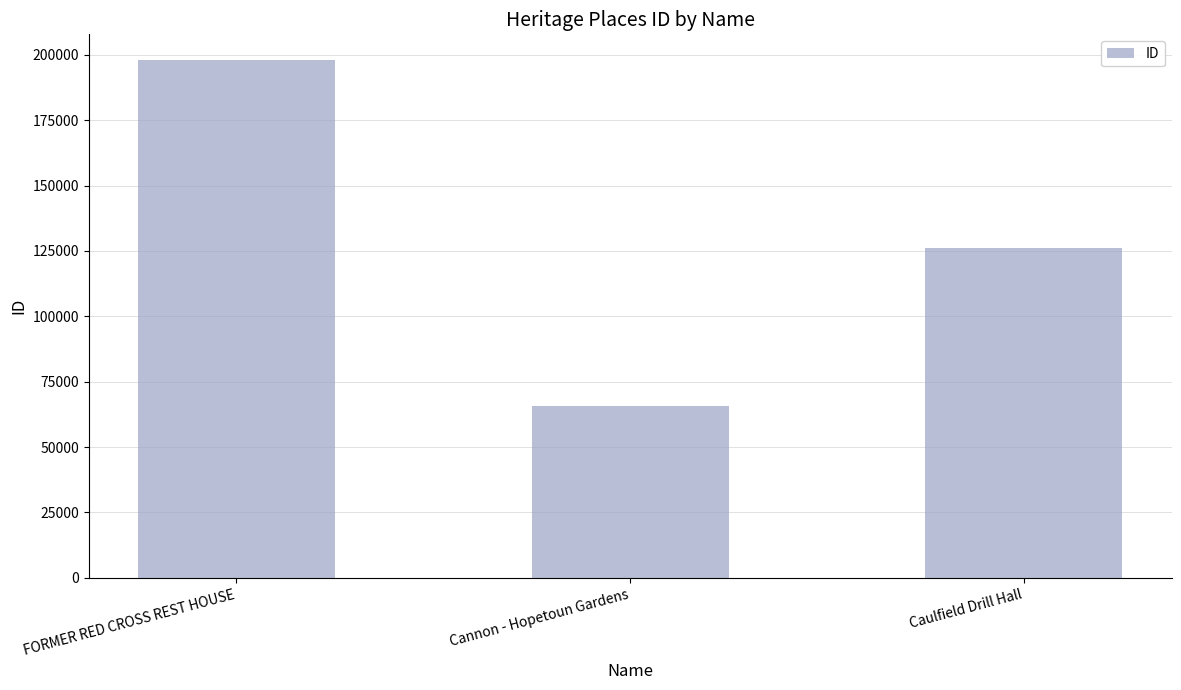

What is the label of the 2nd bar from the left?

Cannon - Hopetoun Gardens